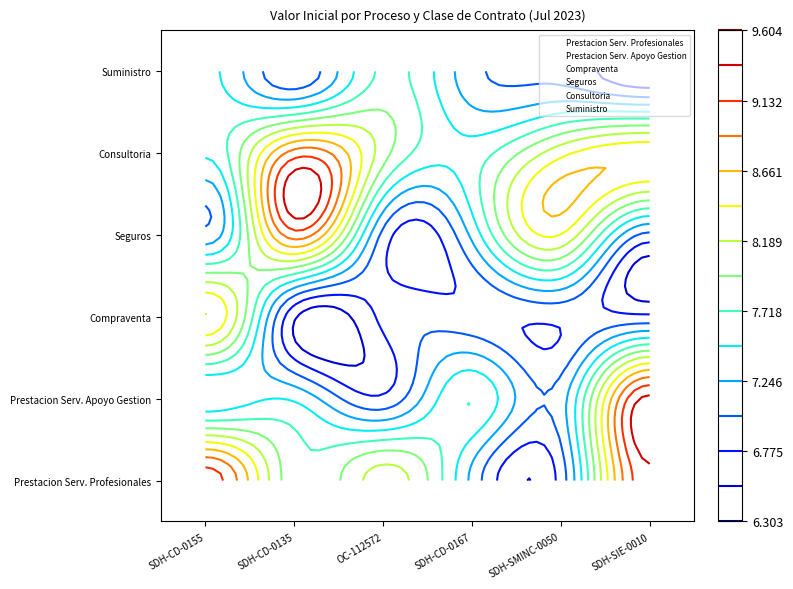

At how many categories does at least one series exceed 2615735577?

1